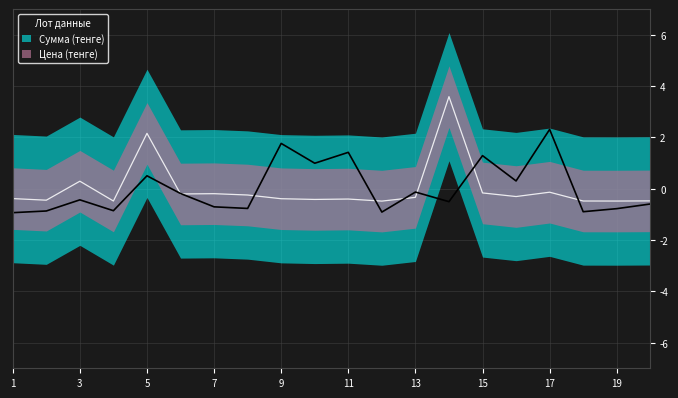

True or false: Цена (тенге) and Сумма (тенге) cross at least once.

True